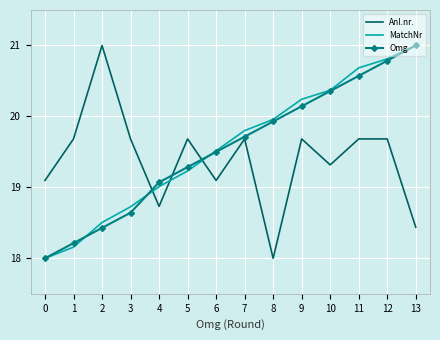

Which category has the highest value in the Omg series?

13